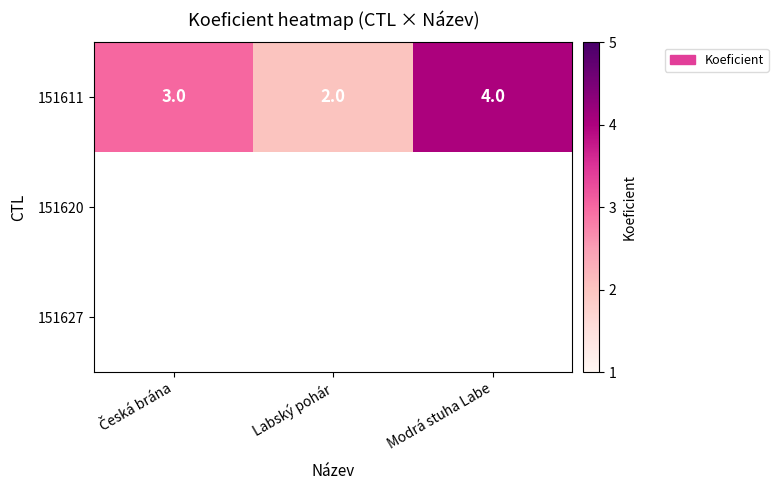

True or false: 151611 has a value of 7 at Modrá stuha Labe.

False